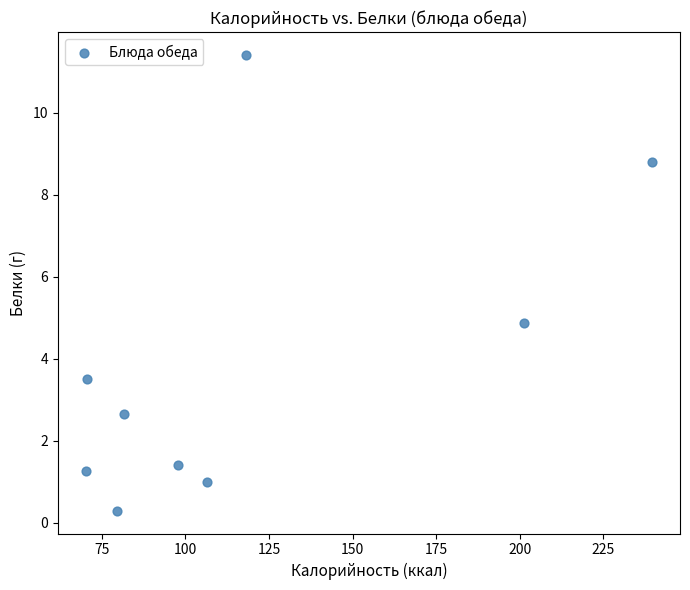

What is the average X value?

118.4